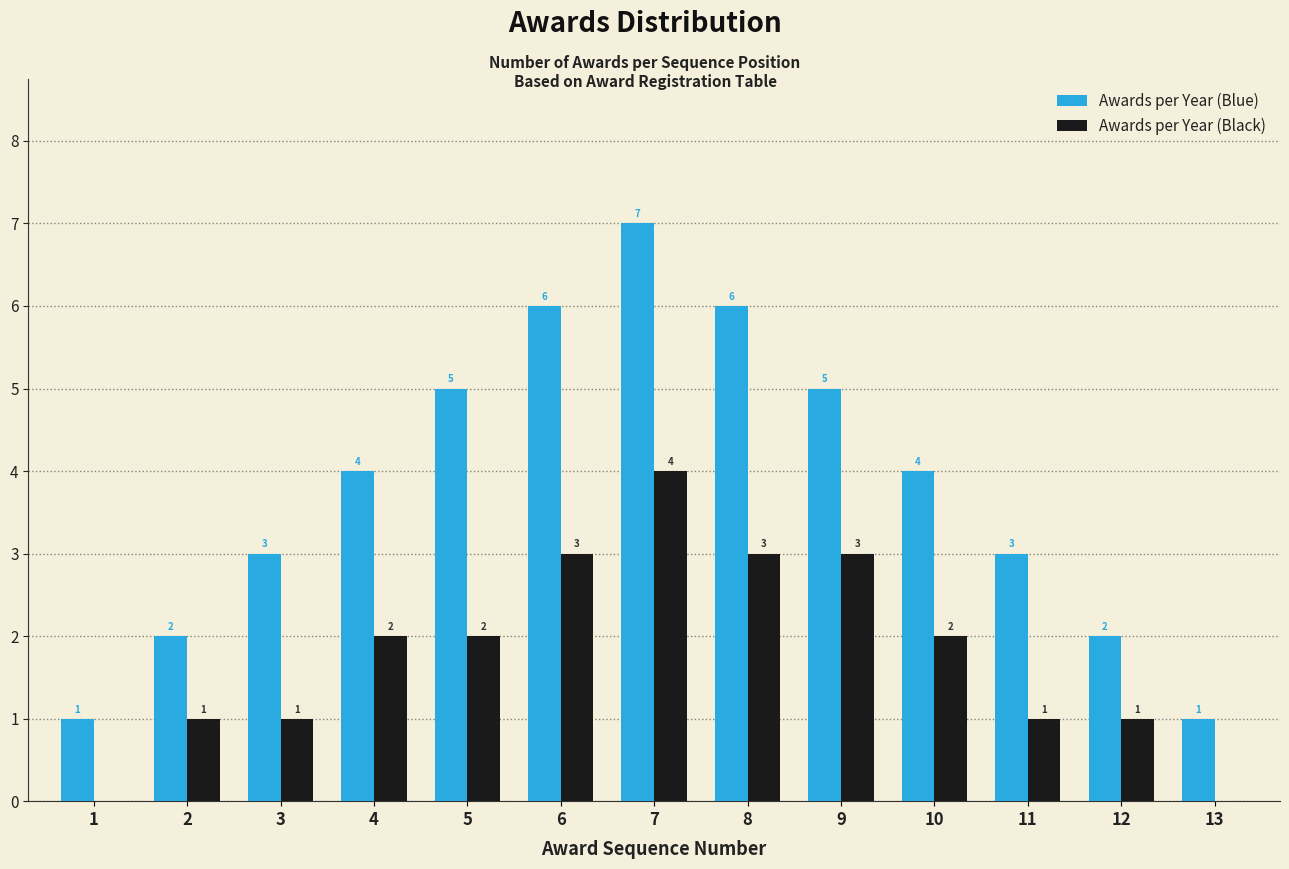

Reading left to right, what are all the values shown in this chart?

Awards per Year (Blue): 1=1	2=2	3=3	4=4	5=5	6=6	7=7	8=6	9=5	10=4	11=3	12=2	13=1
Awards per Year (Black): 1=0	2=1	3=1	4=2	5=2	6=3	7=4	8=3	9=3	10=2	11=1	12=1	13=0